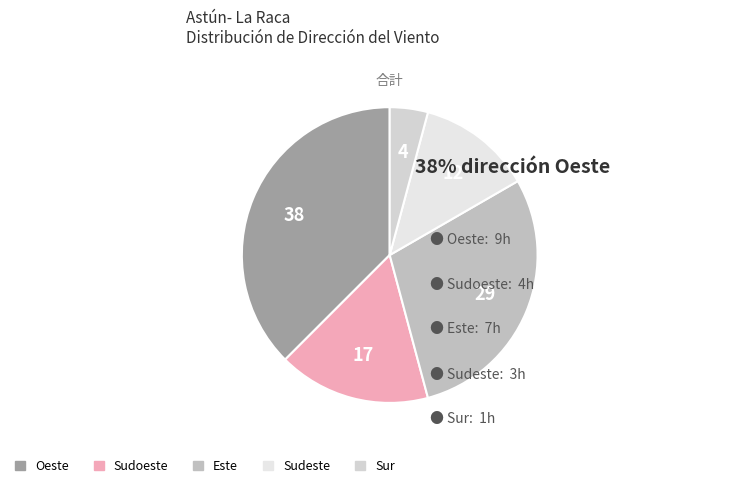

Does any single category account for the majority?

No